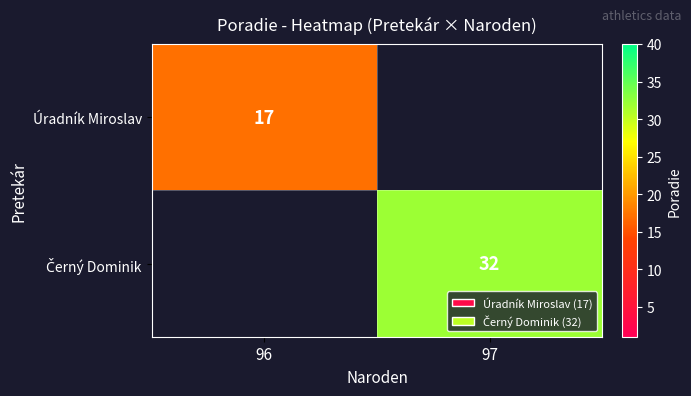

At which label does Úradník Miroslav reach its minimum?

96